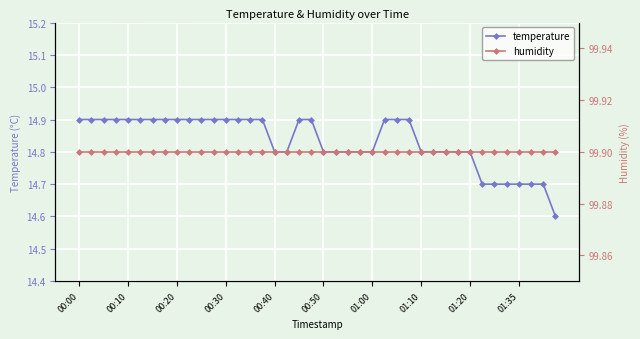

Rank the series at 21 from lowest to highest value.

temperature, humidity